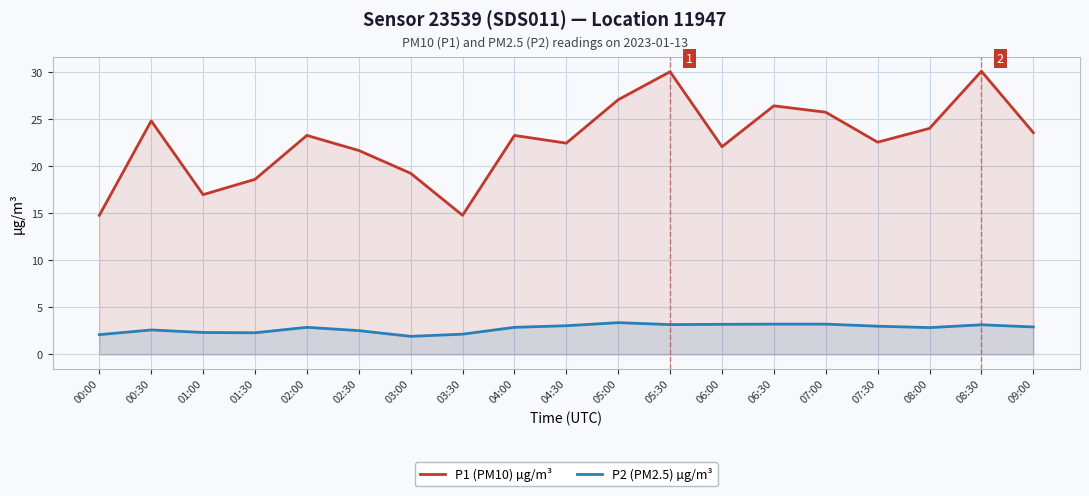

At how many categories does at least one series exceed 8?

19